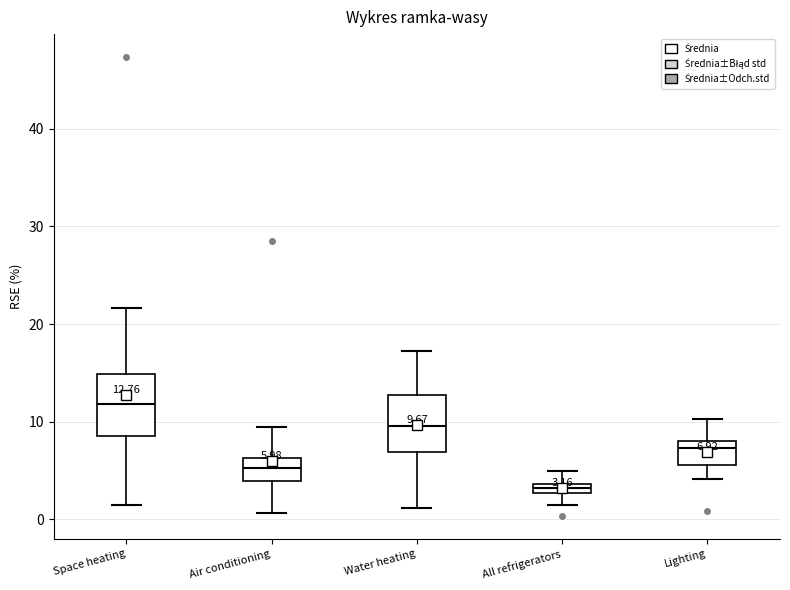

Which box has the highest median line?

Space heating